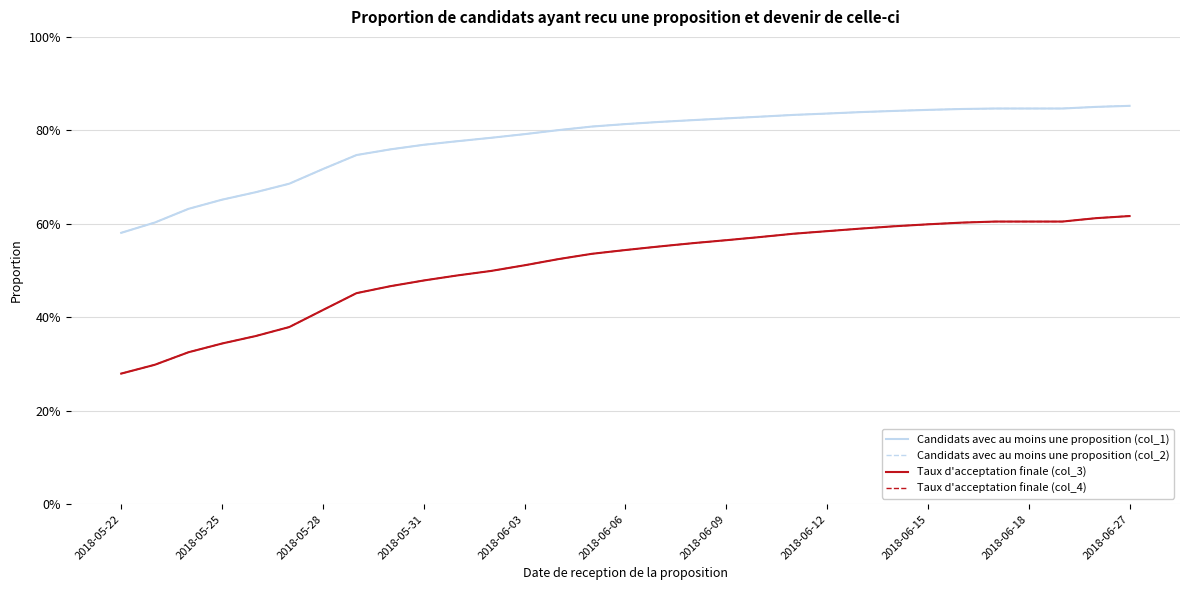

Is this an area chart (filled region under the line)?

No